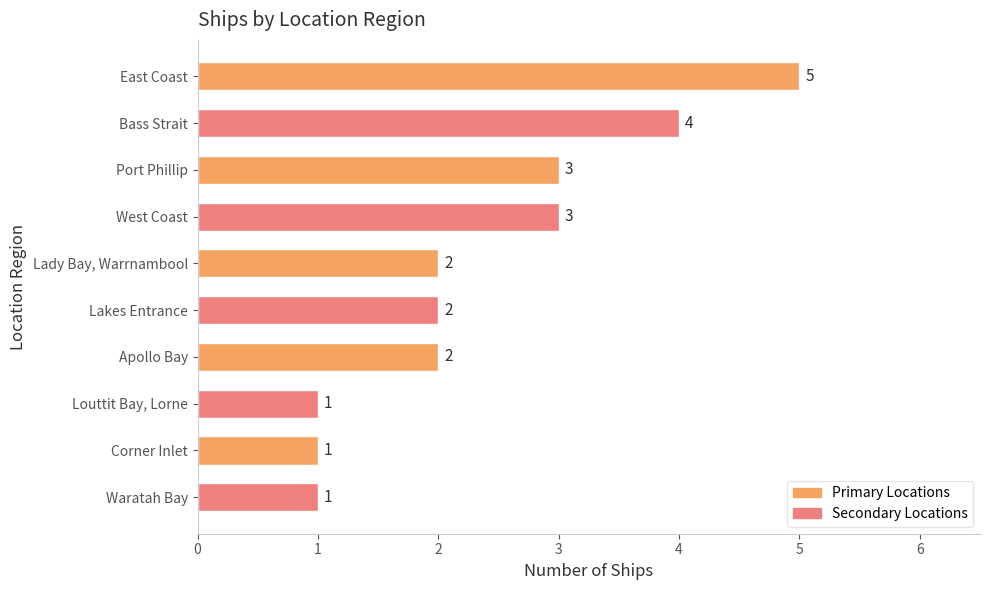

Are the bars grouped side by side (vs. stacked)?

No